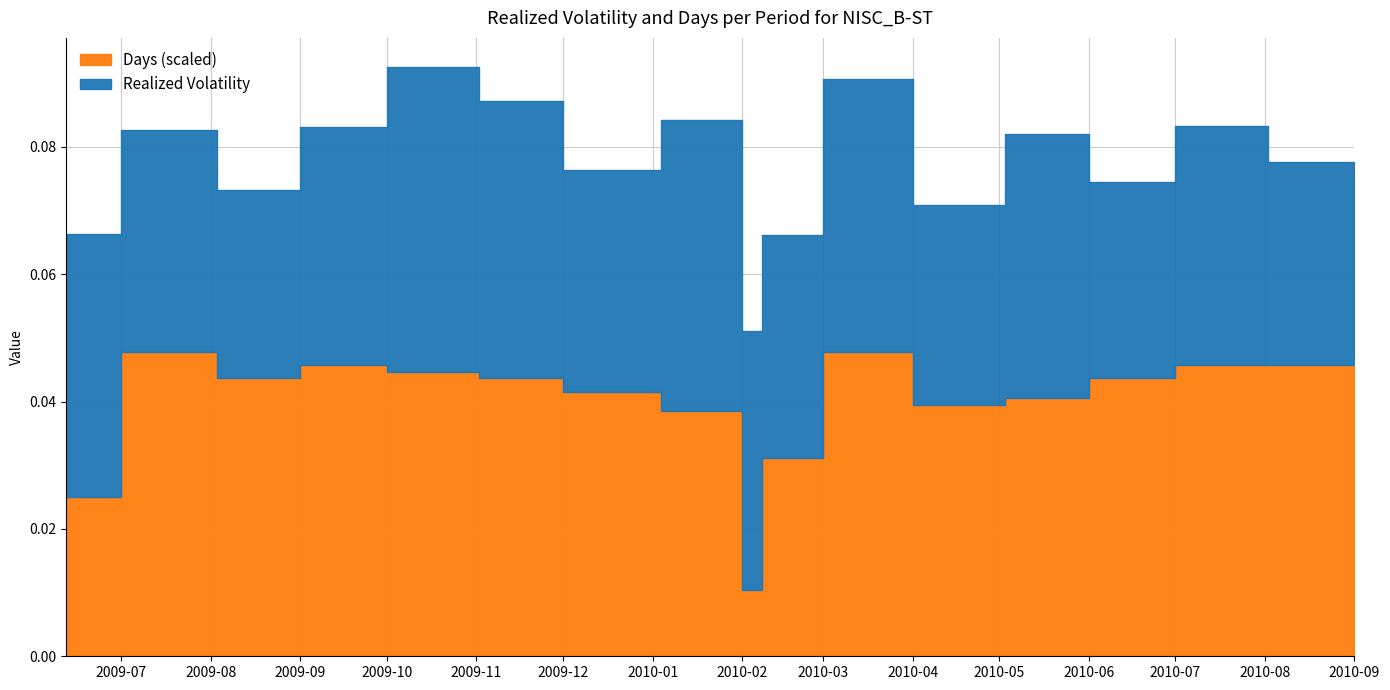

Is it true that Days equals 21.0 at 2010-06-01?

True